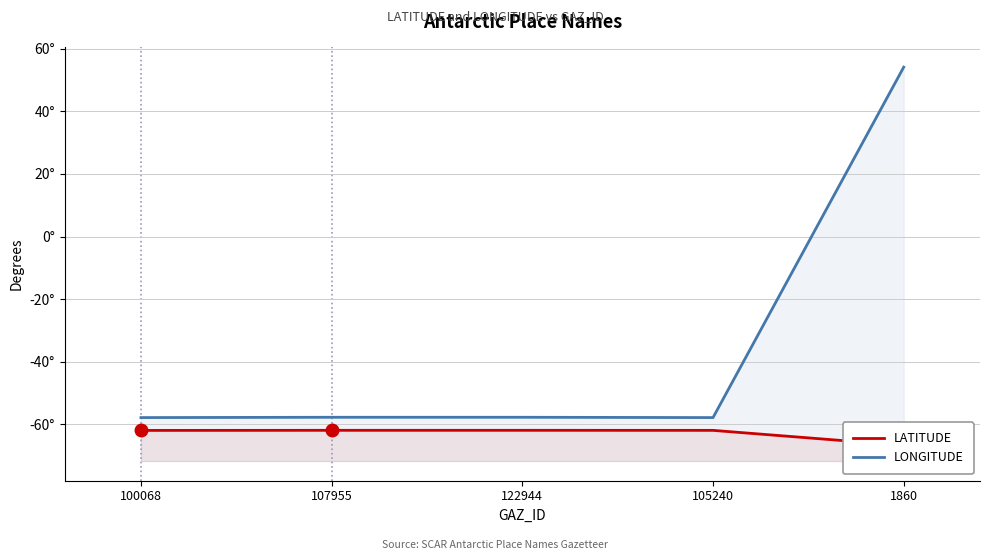

Reading left to right, transcribe all the data shown in this chart.

LATITUDE: 100068=-62.0	107955=-61.9	122944=-61.9	105240=-61.9	1860=-66.7
LONGITUDE: 100068=-57.9	107955=-57.8	122944=-57.8	105240=-57.9	1860=54.1